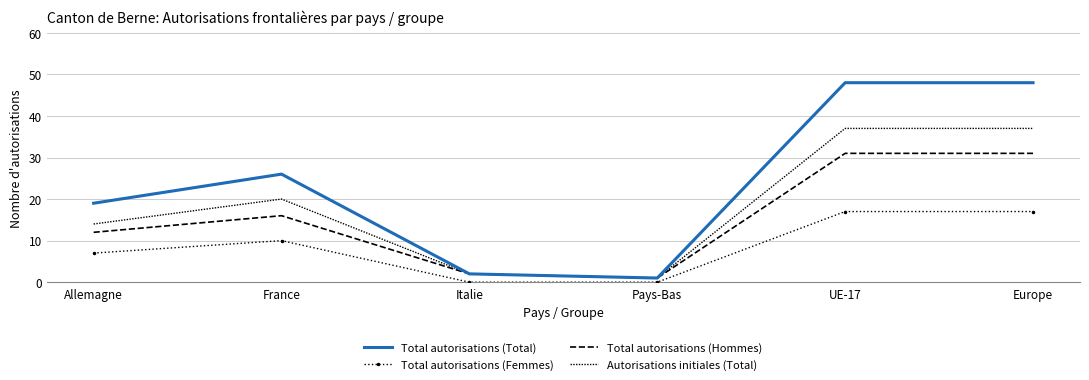

How many Total autorisations (Femmes) values are between 0 and 17?

6